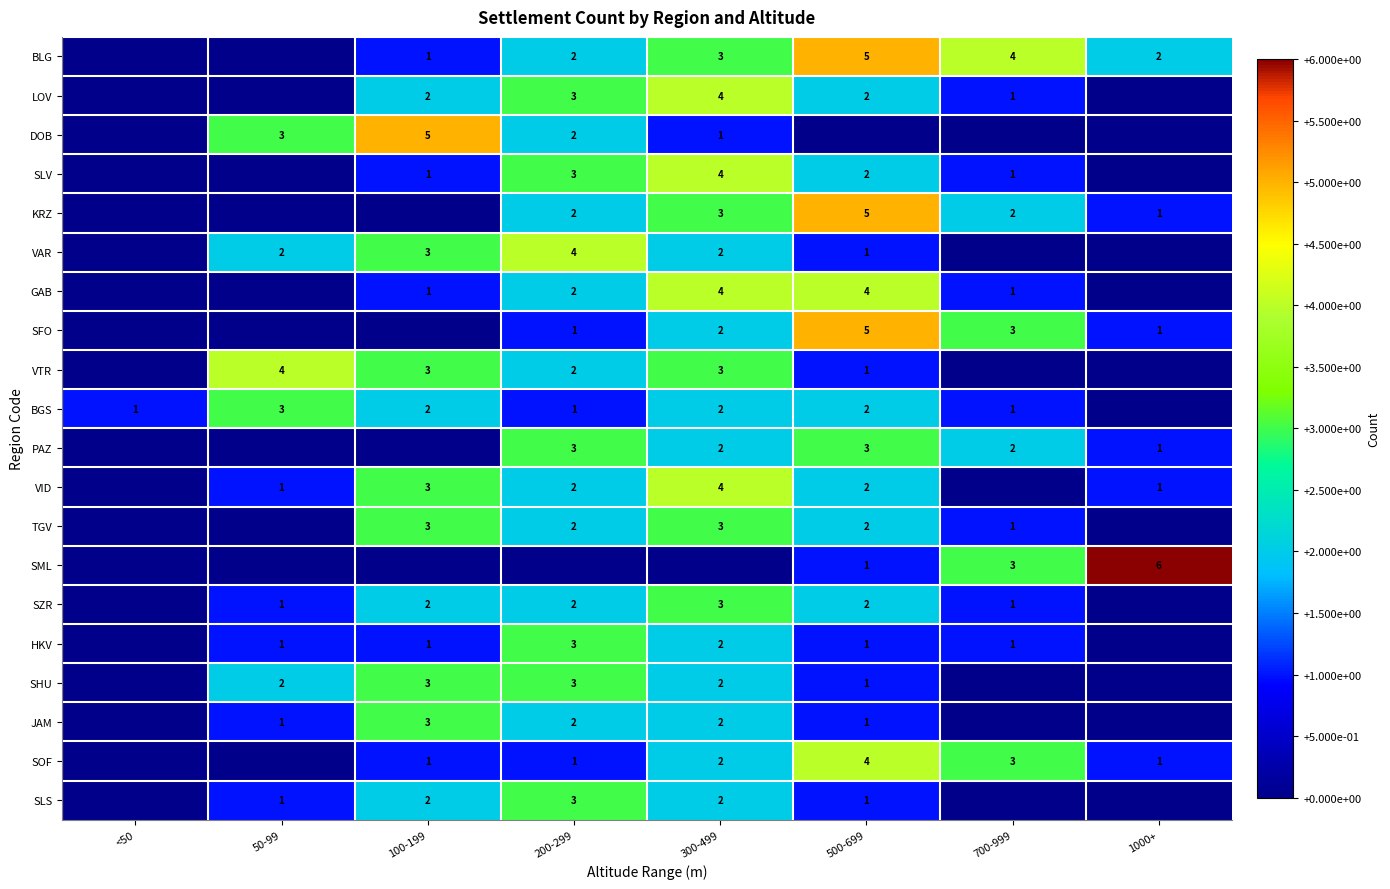

Is it true that PAZ equals 3 at 500-699?

True